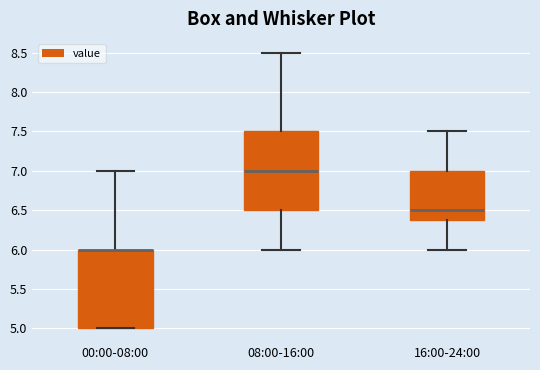

Reading left to right, transcribe this box plot: for each box, give where its median line is, the range the box spans, and where its two whiskers end, as read against the y-axis. The values are not printed on the chart, so give them approximately, as read against the axis.

00:00-08:00: median 6.0 (drawn on the box's upper edge), box 5.0 to 6.0, whiskers 5.0 to 7.0
08:00-16:00: median 7.0, box 6.5 to 7.5, whiskers 6.0 to 8.5
16:00-24:00: median 6.5, box 6.4 to 7.0, whiskers 6.0 to 7.5